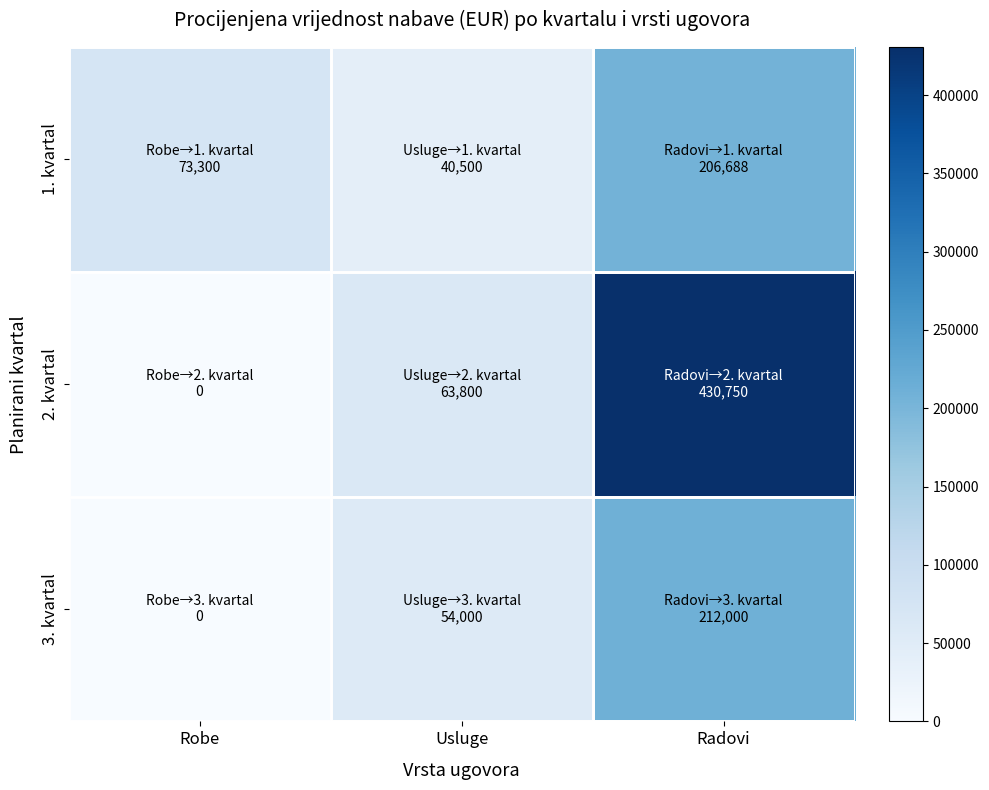

At how many categories does at least one series exceed 181572?

1